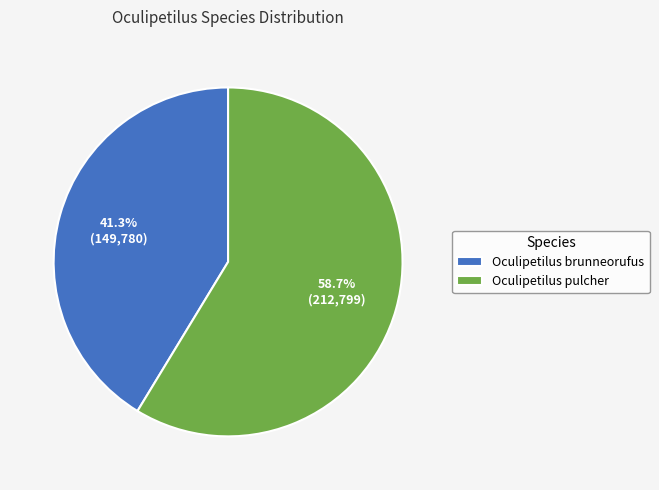

Which category has the smallest portion of the pie?

Oculipetilus brunneorufus